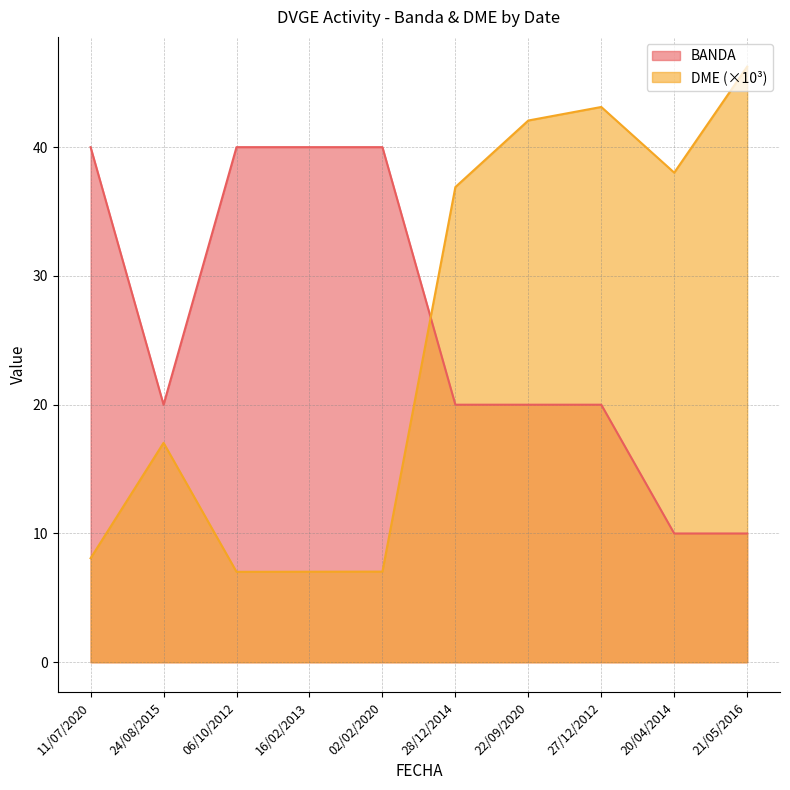

What is the smallest value displayed?

7.0